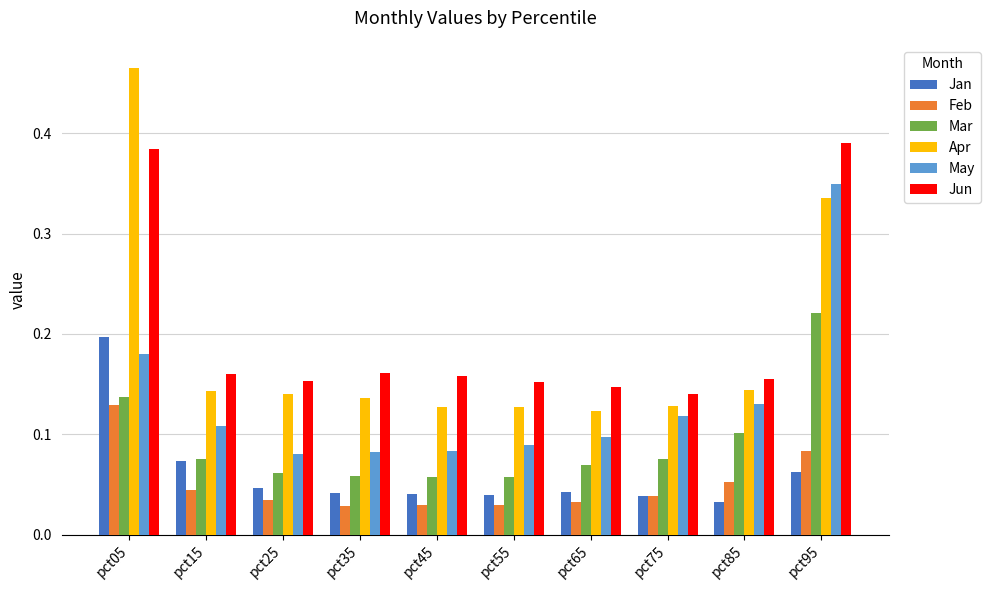

The Apr series shows 0.1 at pct55. True or false?

True